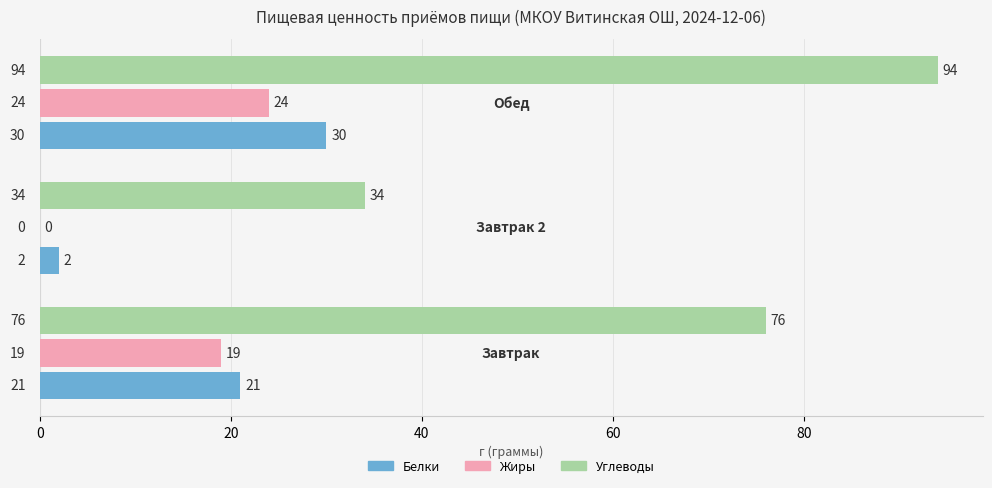

What is the maximum value for Углеводы?

94